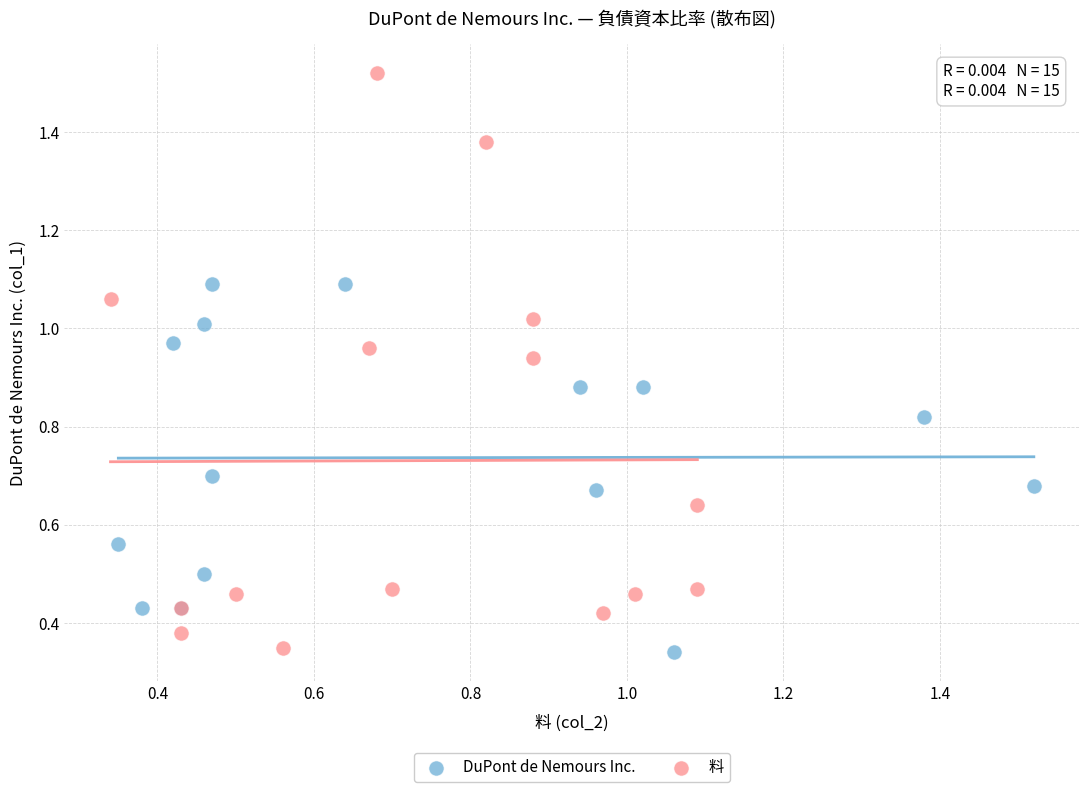

Which series reaches the maximum Y coordinate?

料